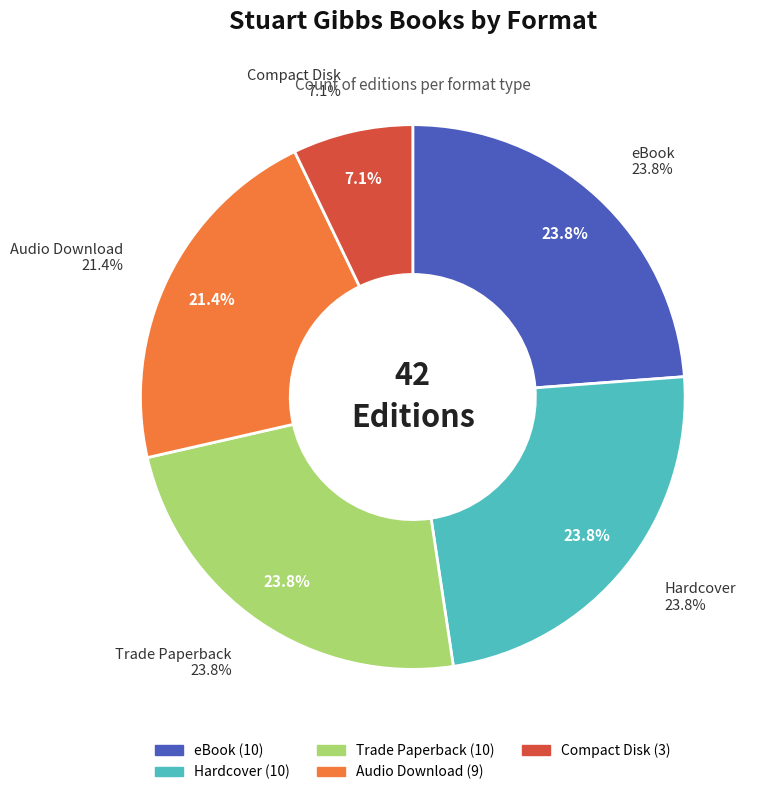

What is the total percentage of Audio Download and Trade Paperback?

45.2%